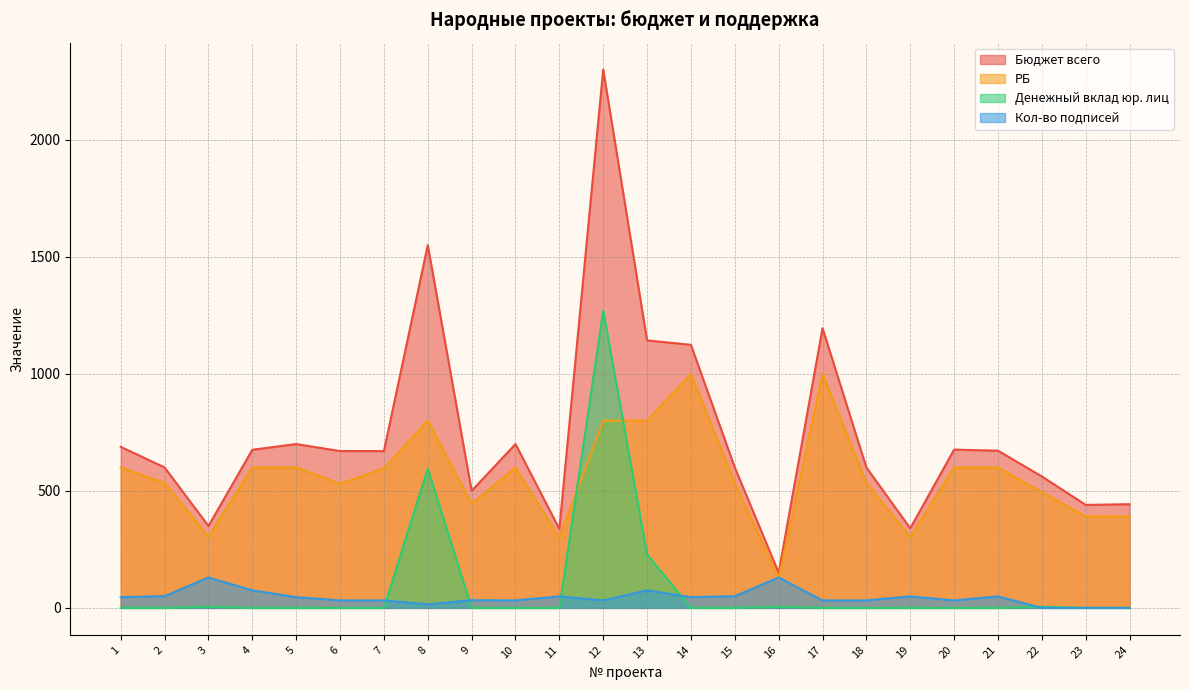

Does the chart have visible grid lines?

Yes